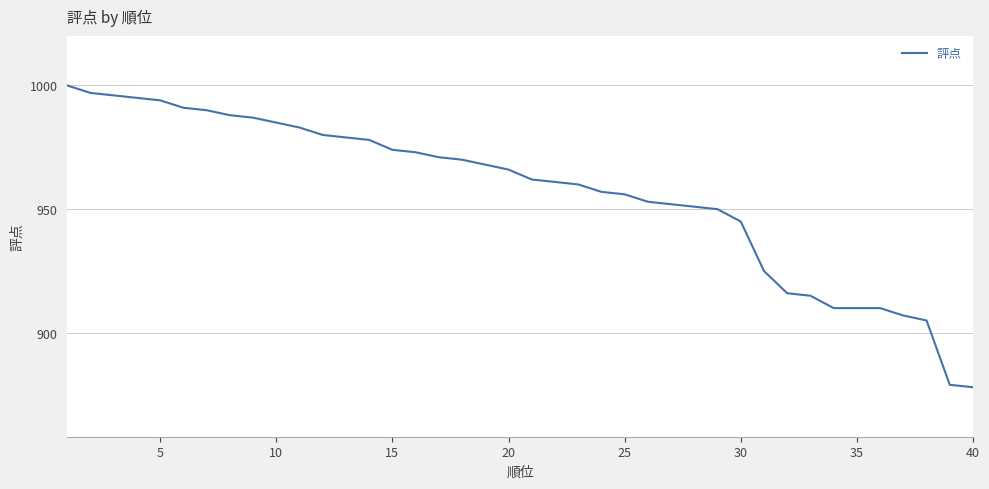

Reading left to right, extract all data points from this chart.

1000	997	996	995	994	991	990	988	987	985	983	980	979	978	974	973	971	970	968	966	962	961	960	957	956	953	952	951	950	945	925	916	915	910	910	910	907	905	879	878